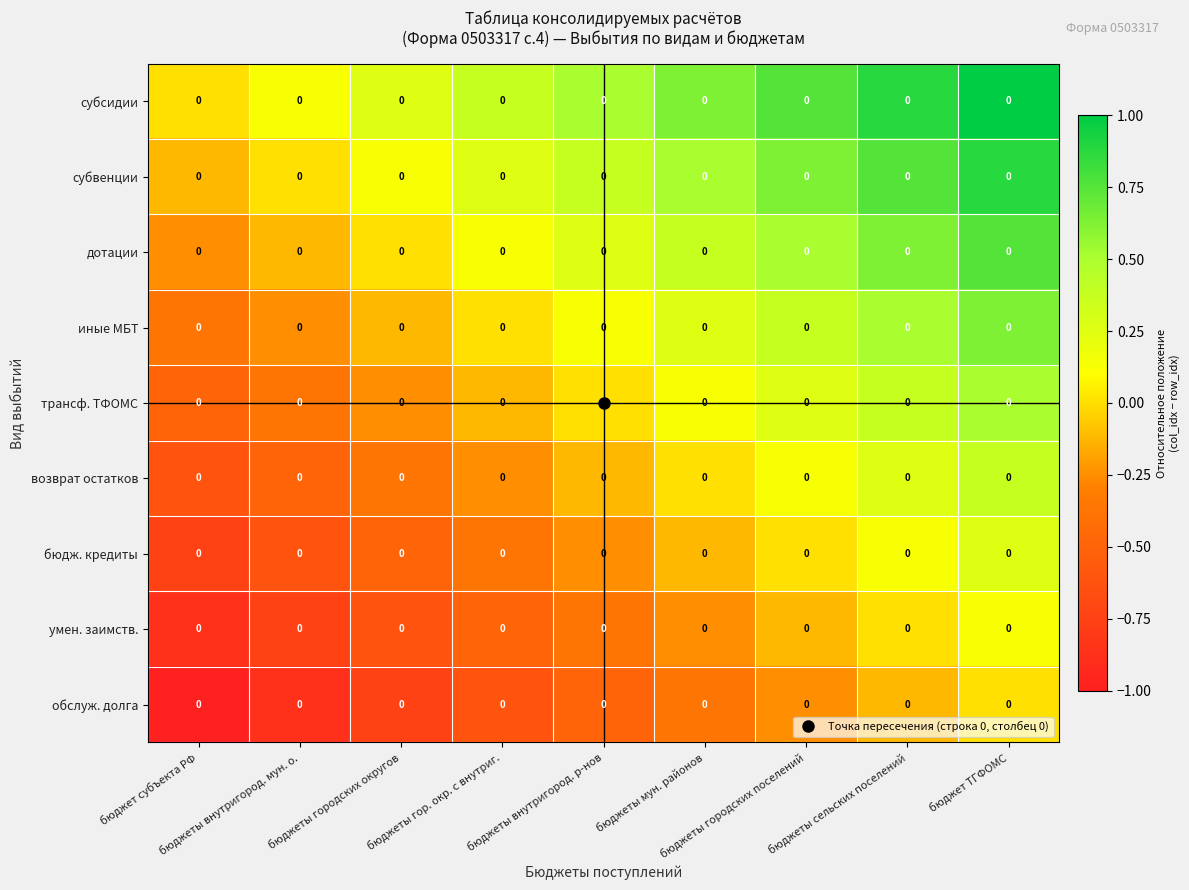

Where is row_8 nearest to the value 0?

бюджет ТГФОМС